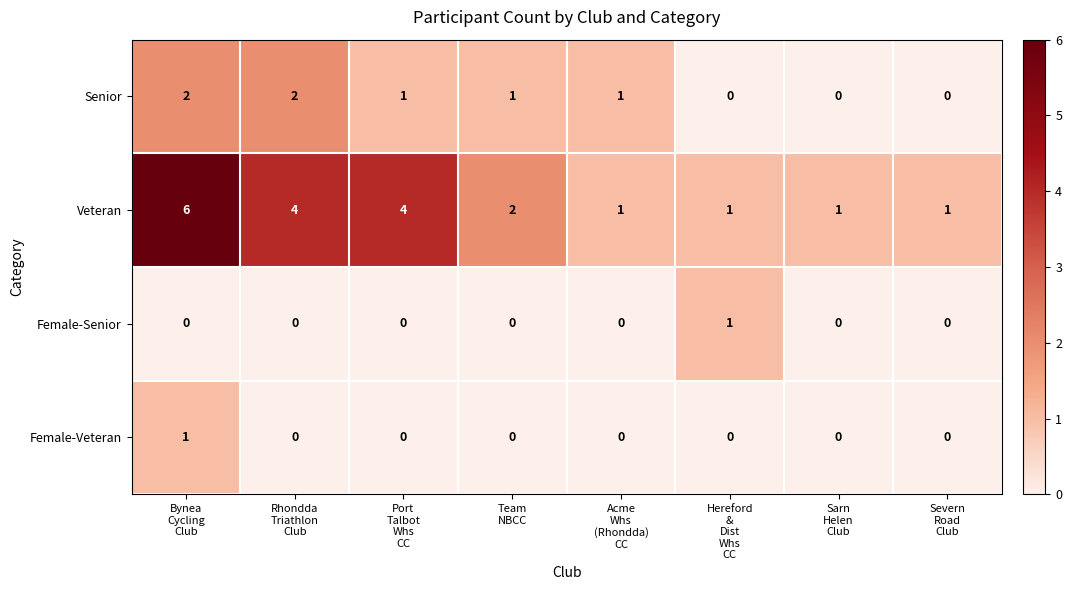

How many Female-Senior values are between 0 and 1?

8